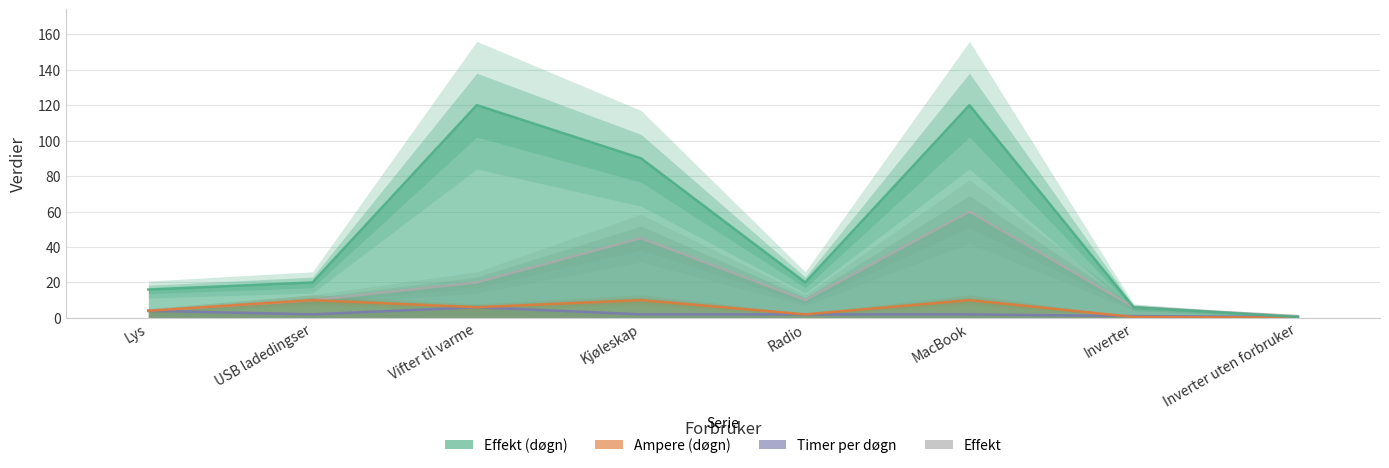

How many interior local valleys does the Effekt (døgn) series have?

1